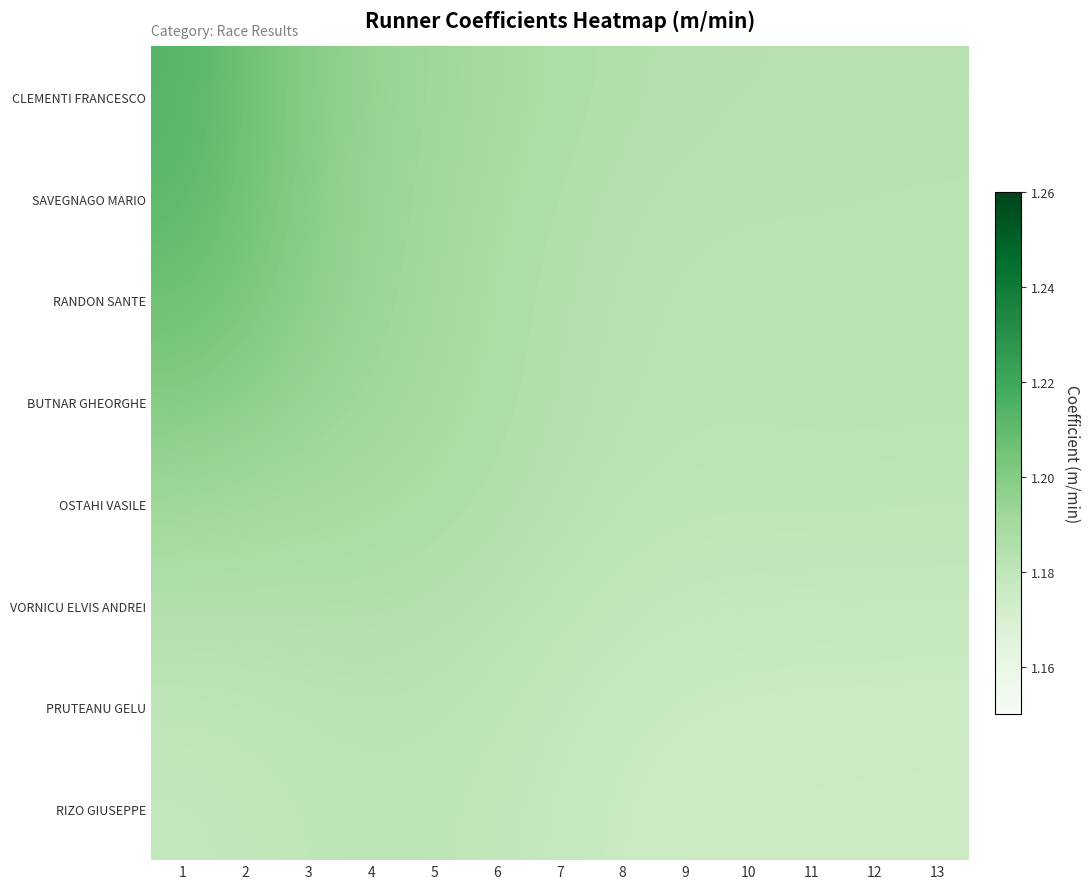

How many series are shown in this chart?

8